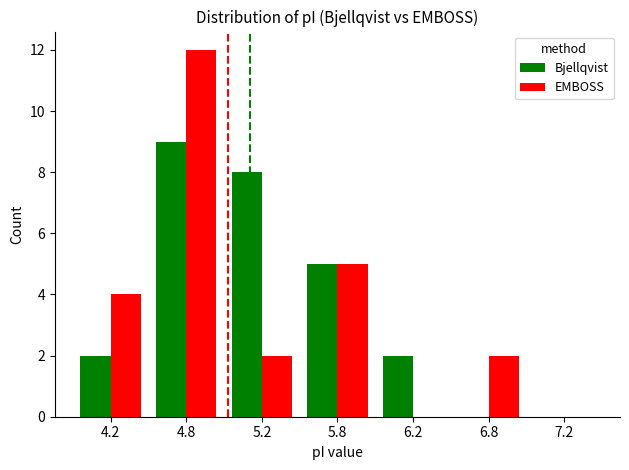

What is the sum of all EMBOSS values?

25